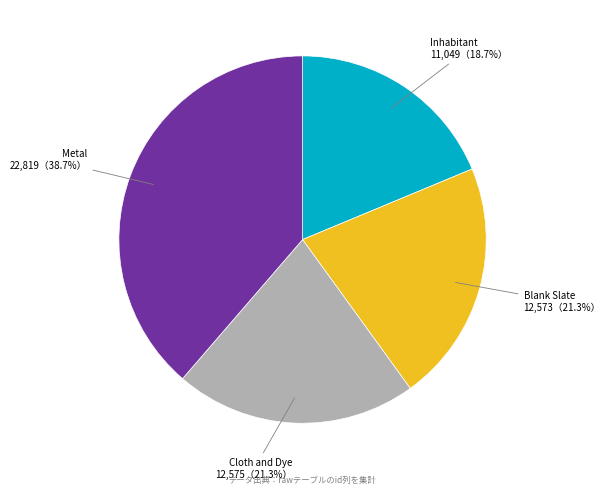

Is it true that Inhabitant is 19% of the pie?

True